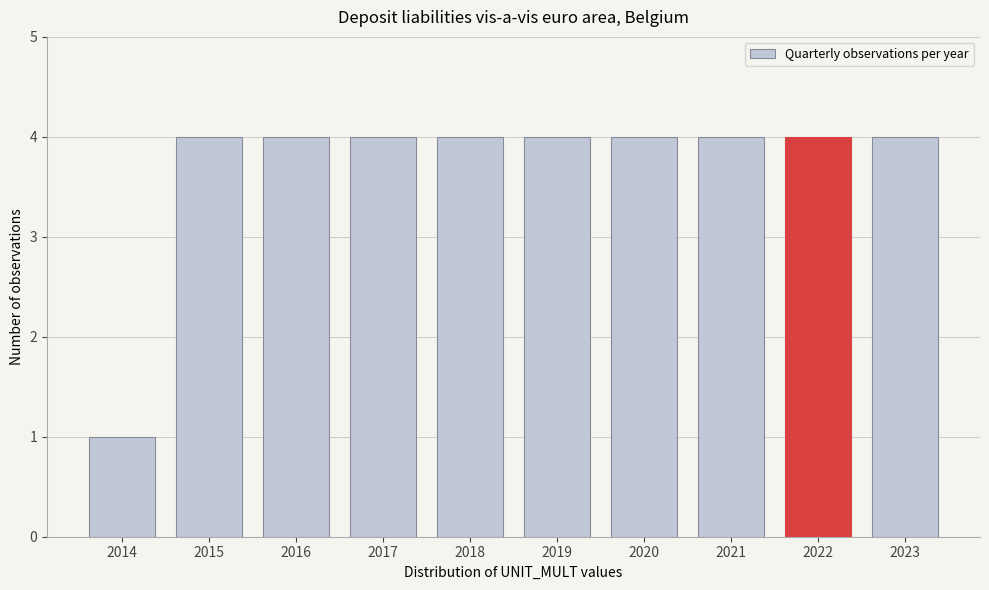

Reading right to left, what are all the values shown in this chart?

2023=4	2022=4	2021=4	2020=4	2019=4	2018=4	2017=4	2016=4	2015=4	2014=1